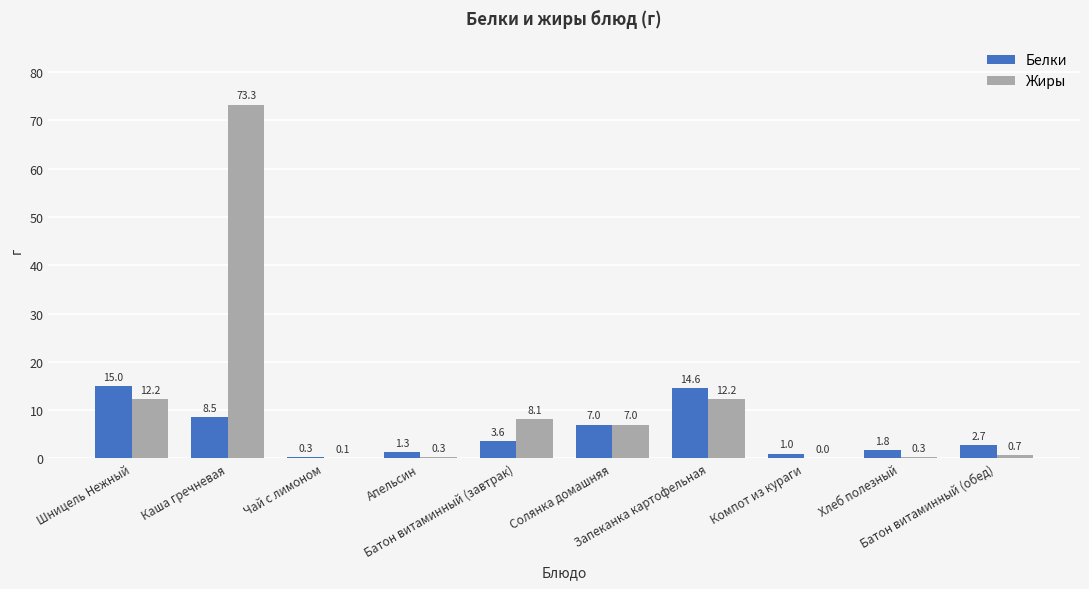

Between Каша гречневая and Батон витаминный (обед), which series saw the biggest shift?

Жиры